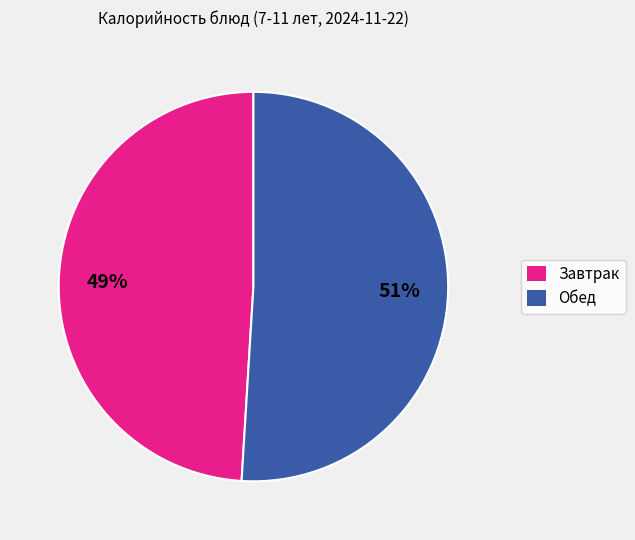

True or false: Обед accounts for 51% of the total.

True